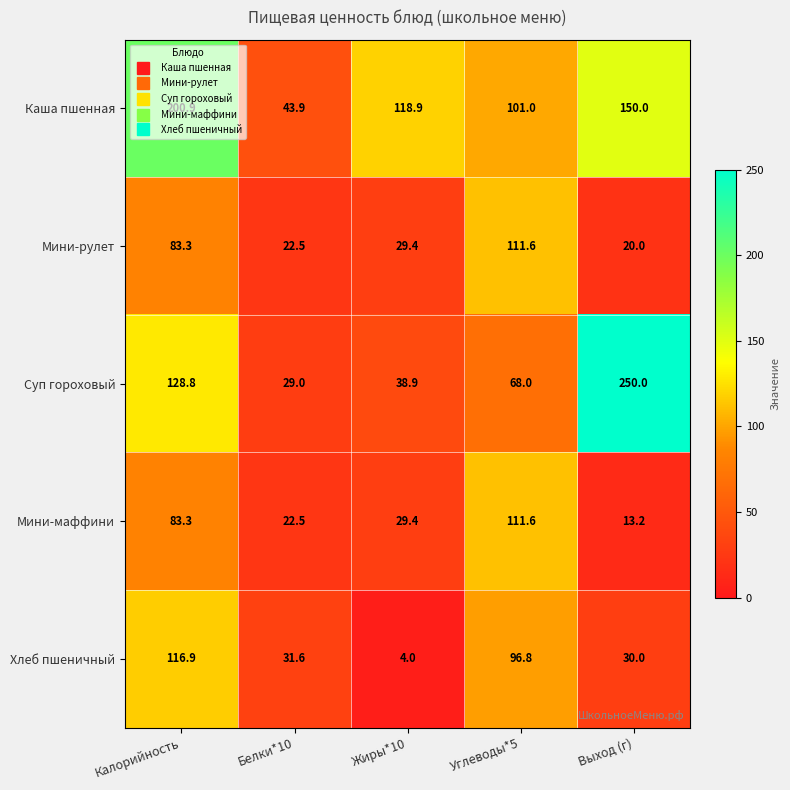

Is it true that Мини-маффини equals 18.1 at Выход (г)?

False